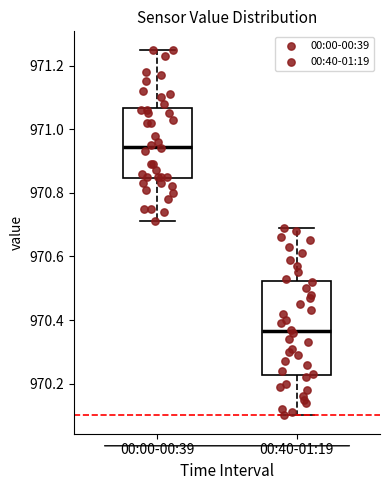

Comparing the boxes themselves (not the whiskers), which one is the tallest?

00:40-01:19